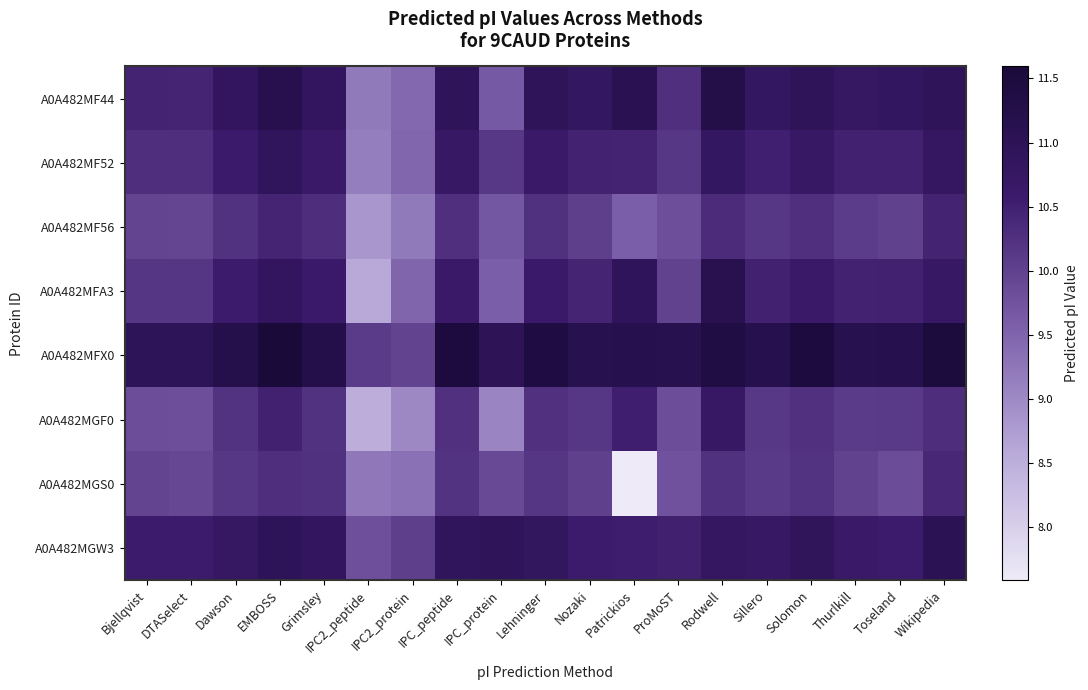

Reading left to right, list all the values displayed in this chart.

A0A482MF44: Bjellqvist=10.4	DTASelect=10.4	Dawson=10.8	EMBOSS=11.2	Grimsley=10.8	IPC2_peptide=9.2	IPC2_protein=9.4	IPC_peptide=10.9	IPC_protein=9.6	Lehninger=10.9	Nozaki=10.8	Patrickios=11.1	ProMoST=10.3	Rodwell=11.3	Sillero=10.8	Solomon=10.9	Thurlkill=10.8	Toseland=10.8	Wikipedia=10.9
A0A482MF52: Bjellqvist=10.3	DTASelect=10.3	Dawson=10.6	EMBOSS=10.9	Grimsley=10.6	IPC2_peptide=9.2	IPC2_protein=9.5	IPC_peptide=10.7	IPC_protein=10.1	Lehninger=10.6	Nozaki=10.5	Patrickios=10.4	ProMoST=10.1	Rodwell=10.8	Sillero=10.5	Solomon=10.7	Thurlkill=10.5	Toseland=10.5	Wikipedia=10.8
A0A482MF56: Bjellqvist=10.0	DTASelect=9.9	Dawson=10.2	EMBOSS=10.4	Grimsley=10.3	IPC2_peptide=8.8	IPC2_protein=9.2	IPC_peptide=10.3	IPC_protein=9.7	Lehninger=10.2	Nozaki=10.0	Patrickios=9.6	ProMoST=9.8	Rodwell=10.3	Sillero=10.1	Solomon=10.3	Thurlkill=10.1	Toseland=10.0	Wikipedia=10.4
A0A482MFA3: Bjellqvist=10.2	DTASelect=10.2	Dawson=10.6	EMBOSS=10.8	Grimsley=10.6	IPC2_peptide=8.6	IPC2_protein=9.5	IPC_peptide=10.6	IPC_protein=9.6	Lehninger=10.6	Nozaki=10.4	Patrickios=10.9	ProMoST=10.0	Rodwell=11.1	Sillero=10.5	Solomon=10.6	Thurlkill=10.5	Toseland=10.5	Wikipedia=10.7
A0A482MFX0: Bjellqvist=11.0	DTASelect=11.0	Dawson=11.2	EMBOSS=11.6	Grimsley=11.2	IPC2_peptide=10.1	IPC2_protein=10.0	IPC_peptide=11.5	IPC_protein=11.0	Lehninger=11.4	Nozaki=11.1	Patrickios=11.2	ProMoST=11.2	Rodwell=11.4	Sillero=11.2	Solomon=11.5	Thurlkill=11.2	Toseland=11.2	Wikipedia=11.5
A0A482MGF0: Bjellqvist=9.8	DTASelect=9.8	Dawson=10.2	EMBOSS=10.5	Grimsley=10.2	IPC2_peptide=8.5	IPC2_protein=9.0	IPC_peptide=10.3	IPC_protein=9.1	Lehninger=10.2	Nozaki=10.1	Patrickios=10.5	ProMoST=9.8	Rodwell=10.7	Sillero=10.1	Solomon=10.3	Thurlkill=10.1	Toseland=10.1	Wikipedia=10.3
A0A482MGS0: Bjellqvist=10.0	DTASelect=9.9	Dawson=10.1	EMBOSS=10.3	Grimsley=10.2	IPC2_peptide=9.2	IPC2_protein=9.3	IPC_peptide=10.2	IPC_protein=9.9	Lehninger=10.2	Nozaki=10.0	Patrickios=7.6	ProMoST=9.8	Rodwell=10.2	Sillero=10.1	Solomon=10.2	Thurlkill=10.0	Toseland=9.8	Wikipedia=10.4
A0A482MGW3: Bjellqvist=10.6	DTASelect=10.6	Dawson=10.8	EMBOSS=11.0	Grimsley=10.8	IPC2_peptide=9.8	IPC2_protein=10.0	IPC_peptide=10.9	IPC_protein=10.9	Lehninger=10.8	Nozaki=10.6	Patrickios=10.5	ProMoST=10.5	Rodwell=10.8	Sillero=10.7	Solomon=10.9	Thurlkill=10.6	Toseland=10.6	Wikipedia=11.1